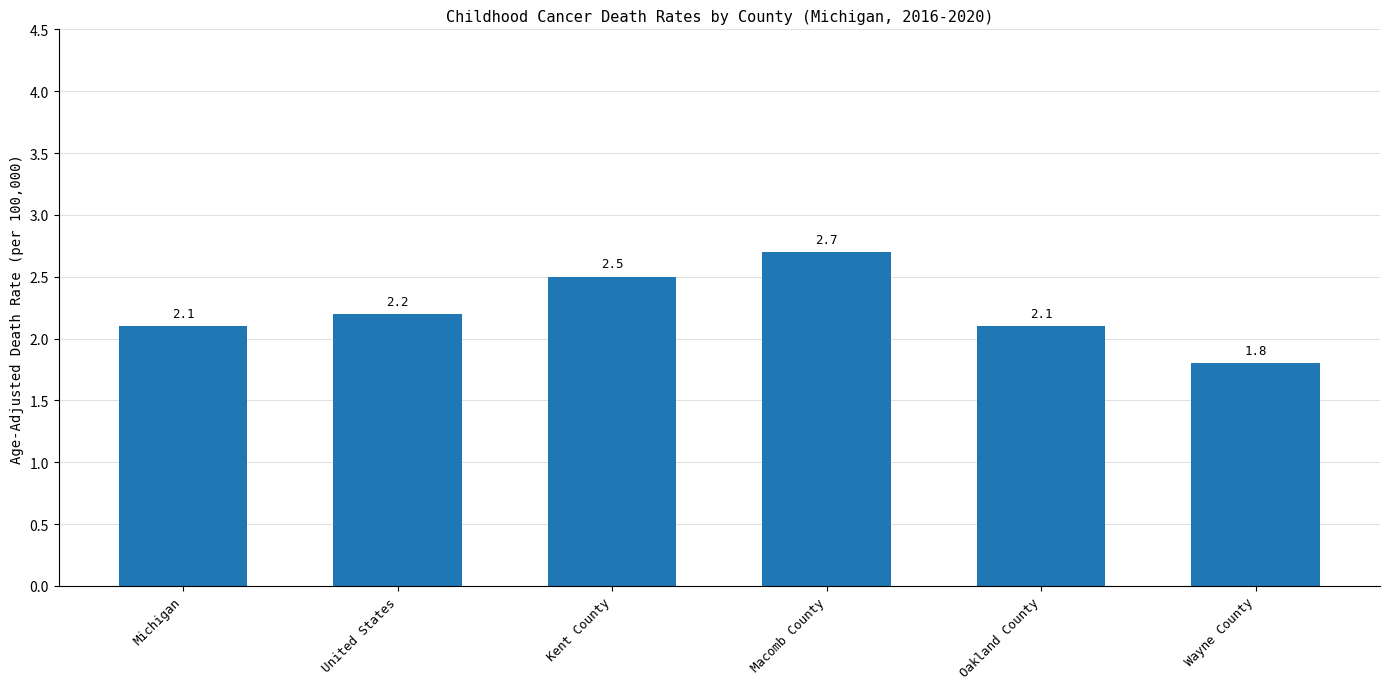

What is the label of the 3rd bar from the left?

Kent County